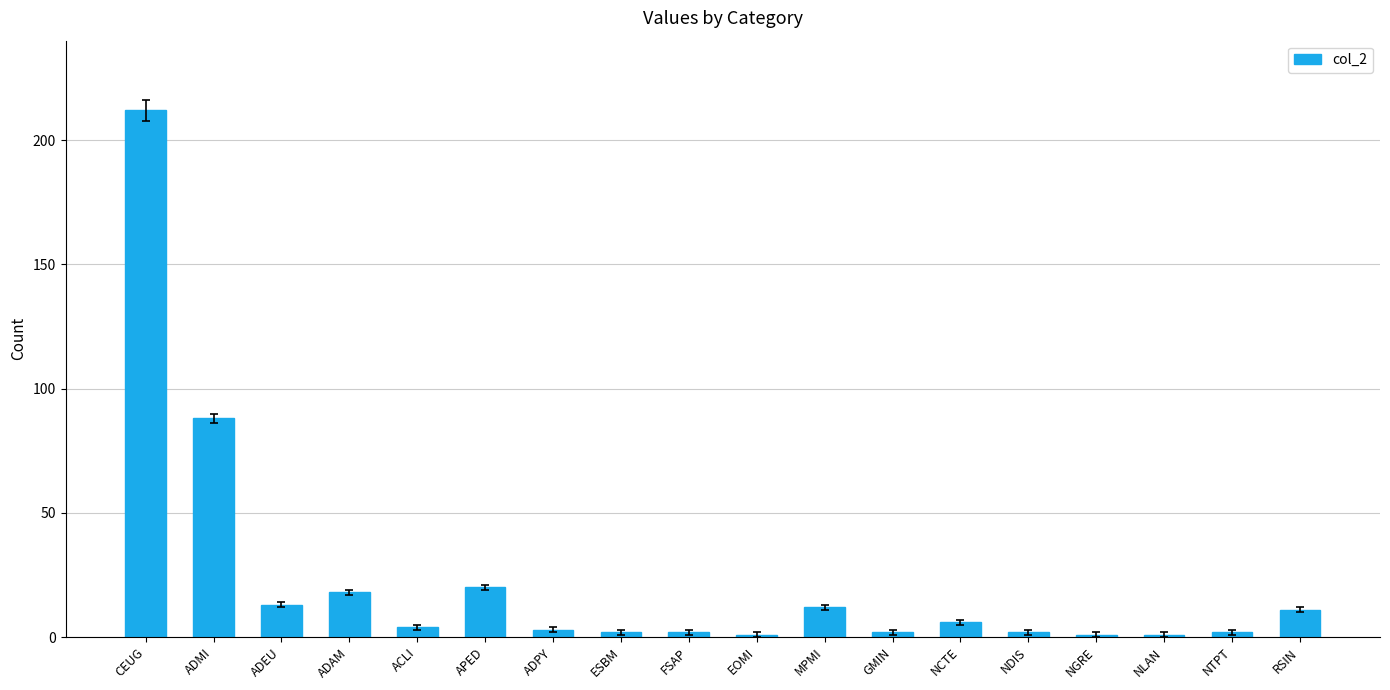

What is the label of the 11th bar from the left?

MPMI